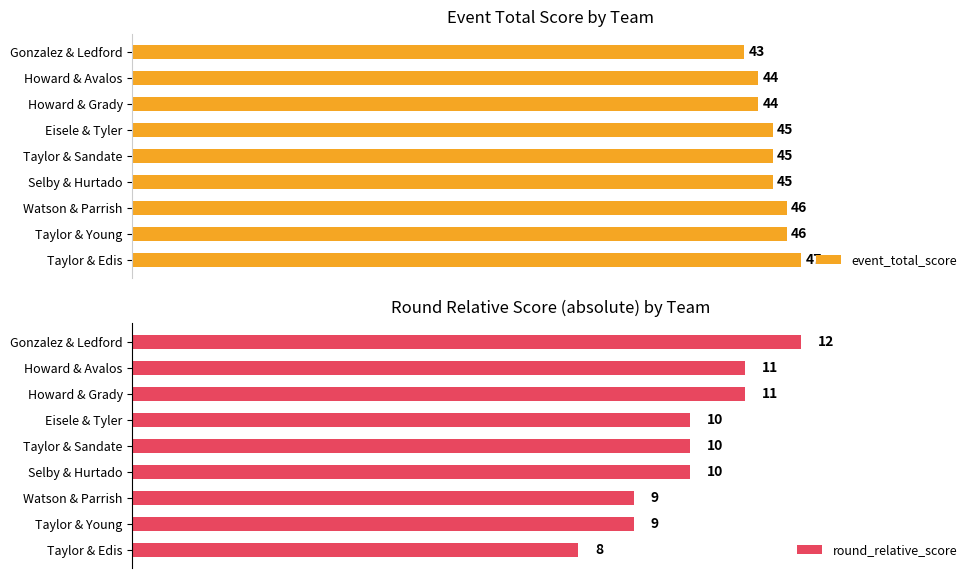

At which label does round_relative_score reach its peak?

Gonzalez & Ledford